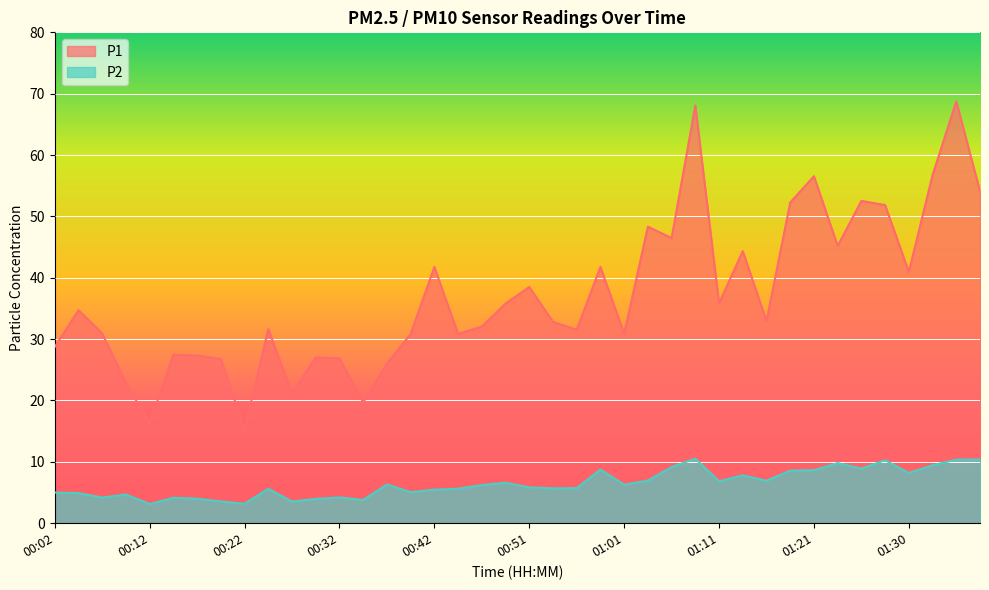

Read the P1 value at 01:03.

48.3